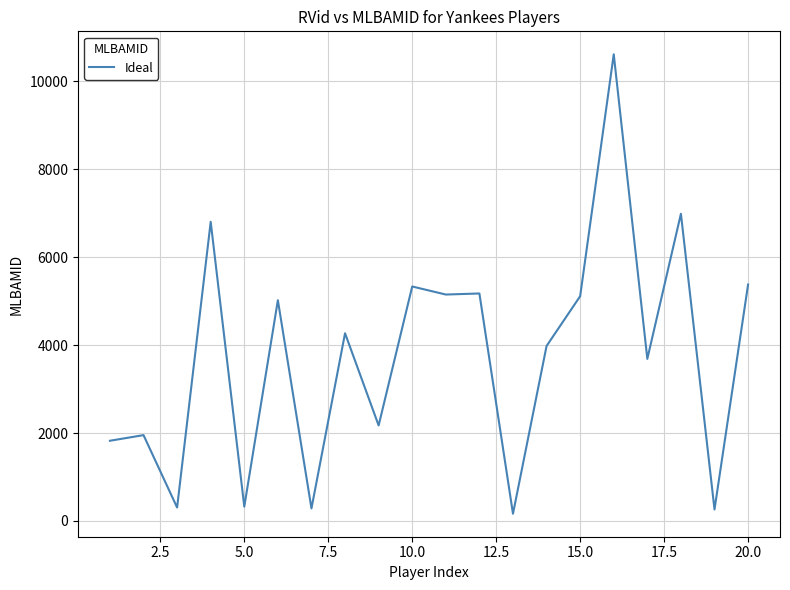

How many lines are shown in the chart?

1